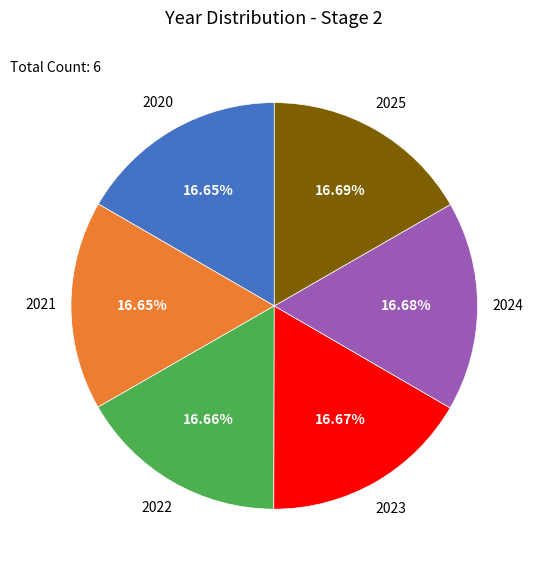

What is the ratio of the value at 2023 to the value at 2020?

1.0